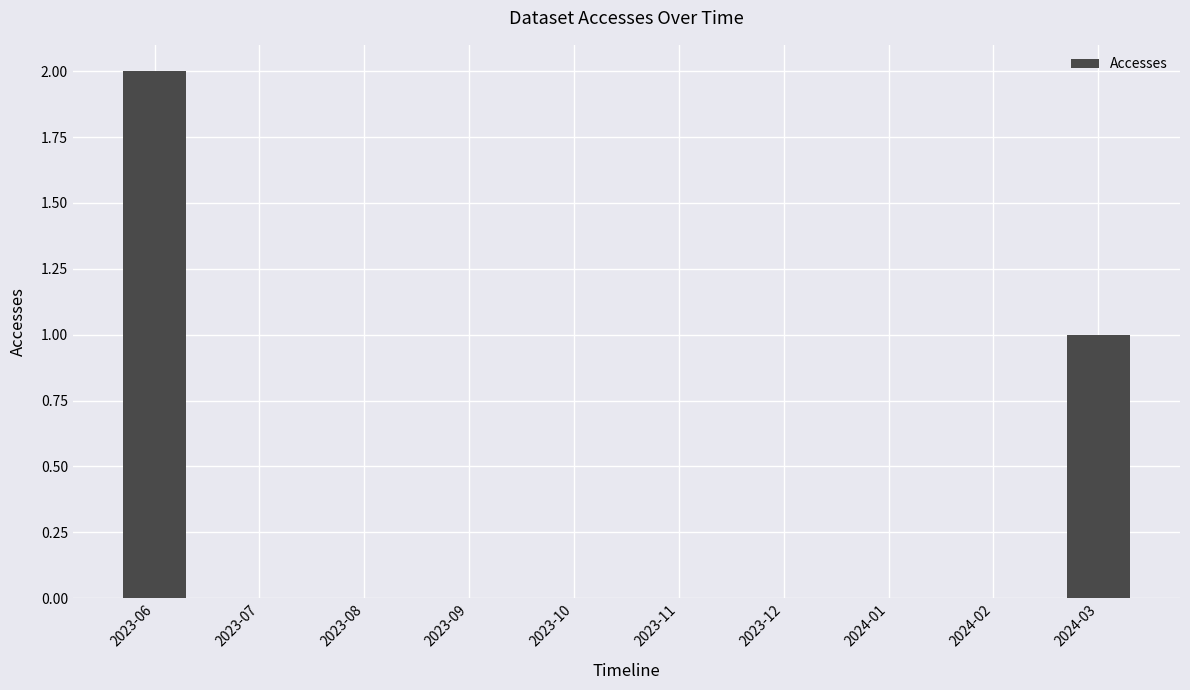

Reading left to right, list all the values displayed in this chart.

2023-06=2	2023-07=0	2023-08=0	2023-09=0	2023-10=0	2023-11=0	2023-12=0	2024-01=0	2024-02=0	2024-03=1